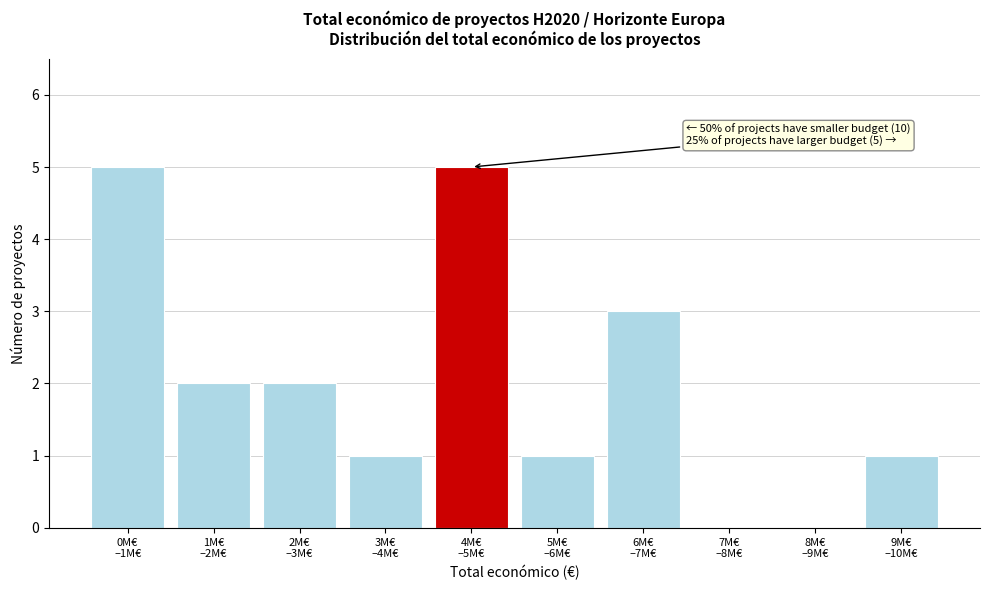

What is the greatest value displayed?

5